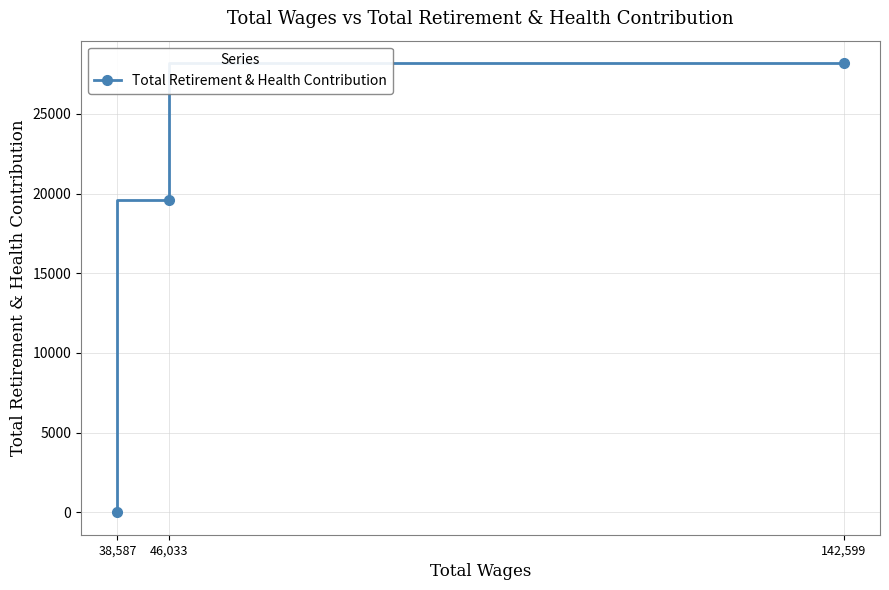

Approximately how many times larger is the value at 142,599 compared to 46,033?

1.4